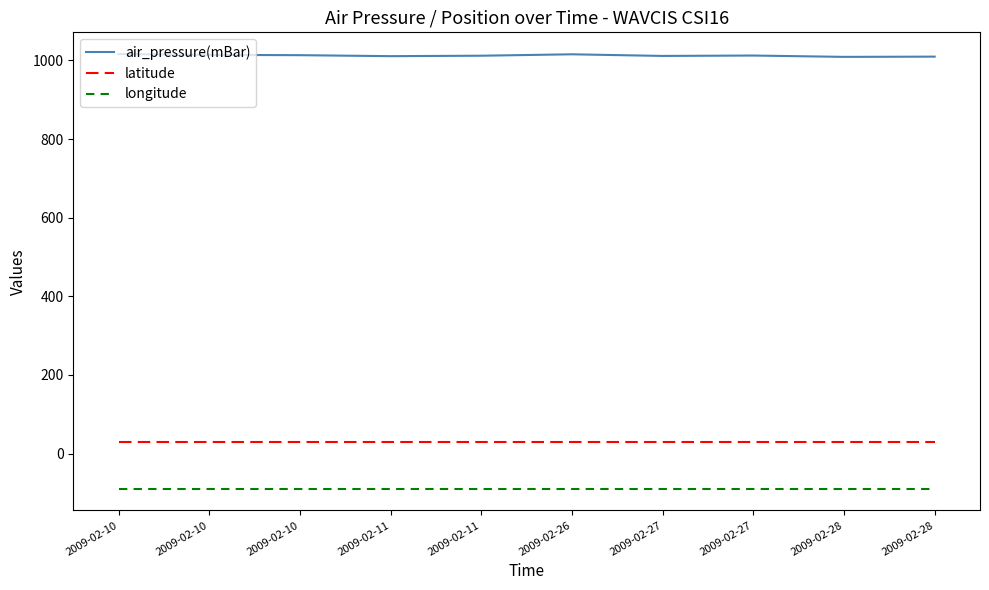

What are all the series names shown in the legend?

air_pressure(mBar), latitude, longitude